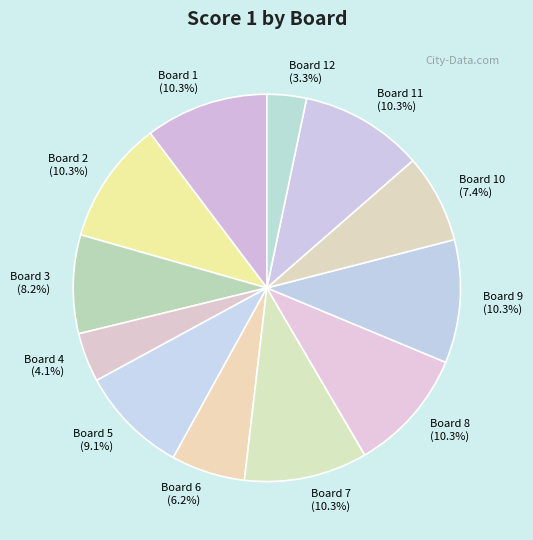

Combined, what portion of the pie is Board 2 and Board 11?

20.6%